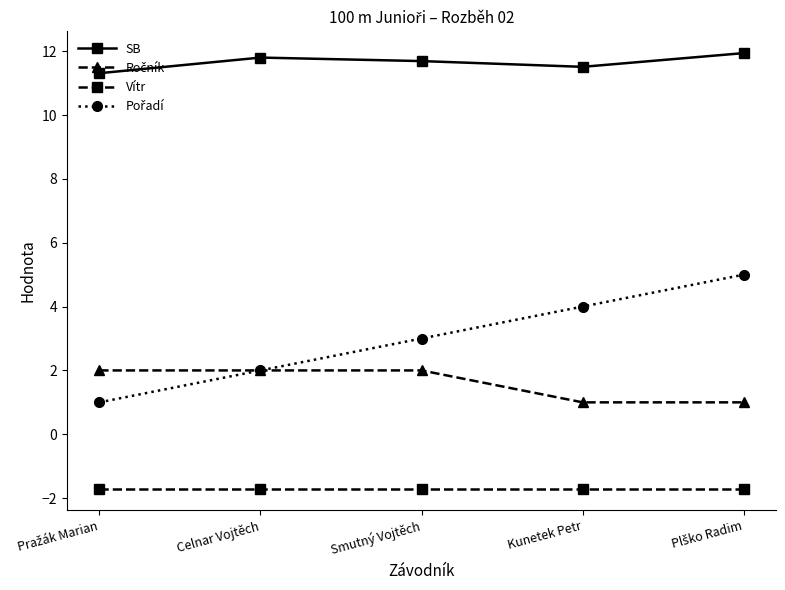

What is the difference between the highest and lowest values at Celnar Vojtěch?

13.5